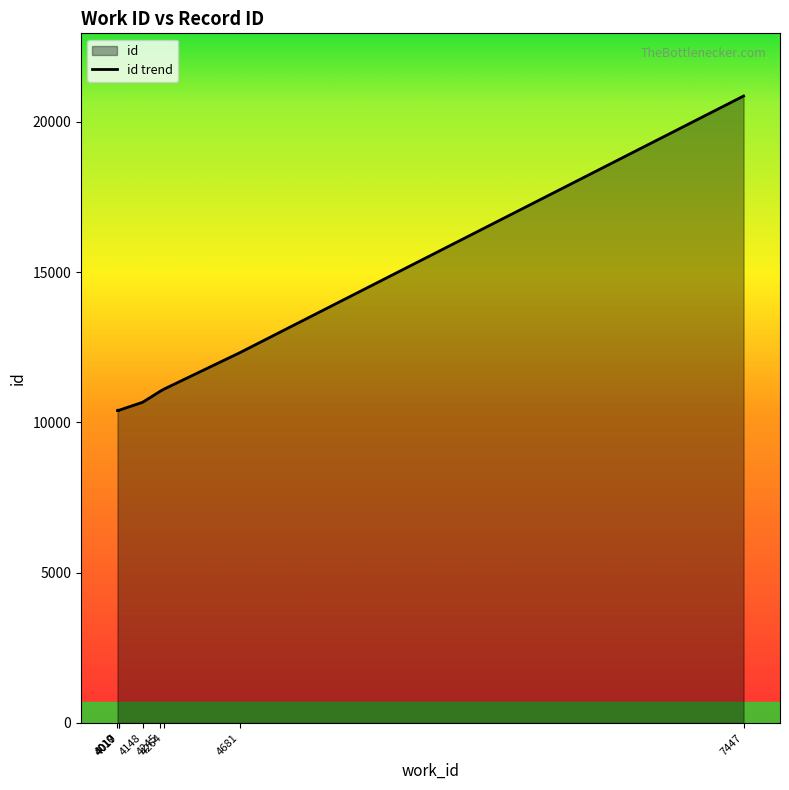

Which label corresponds to the smallest value in the chart?

4010